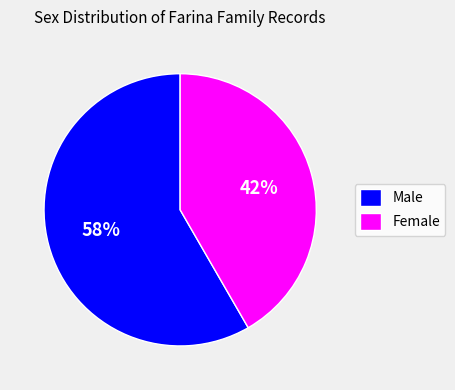

Combined, do Male and Female account for over 50%?

Yes